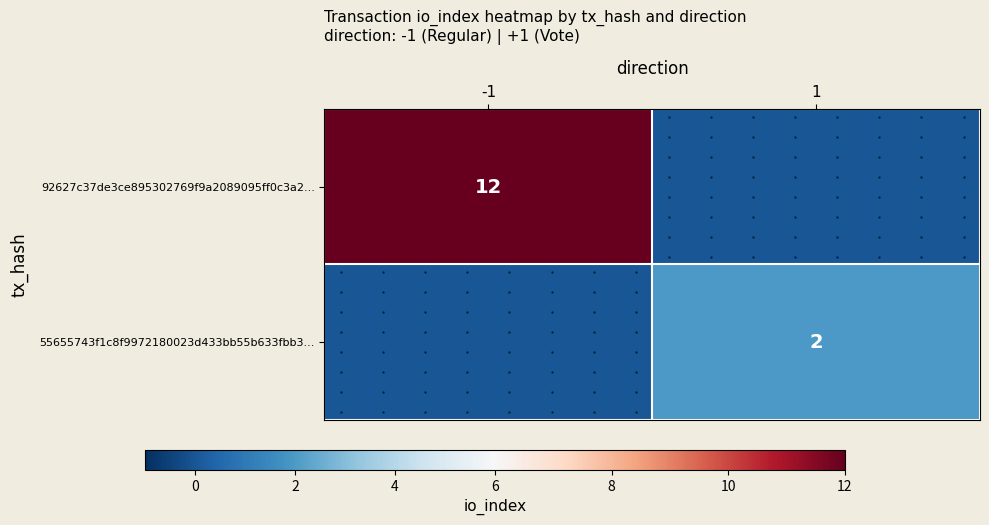

What is the maximum value shown in the chart?

12